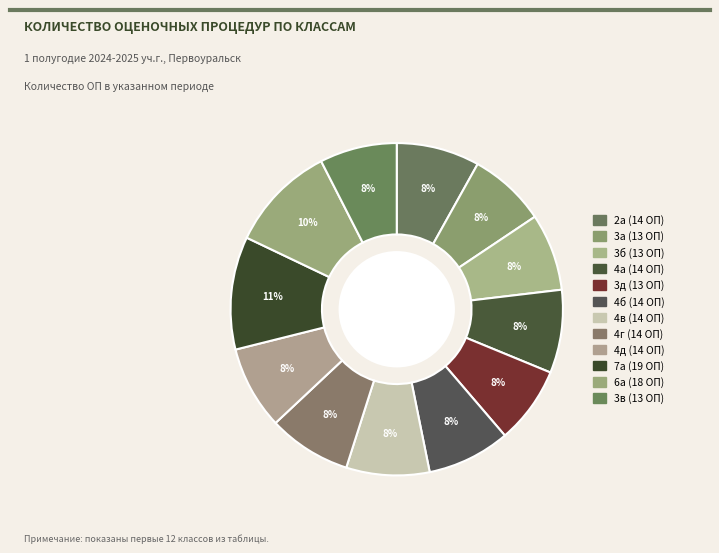

Does 3б account for over 50% of the chart?

No